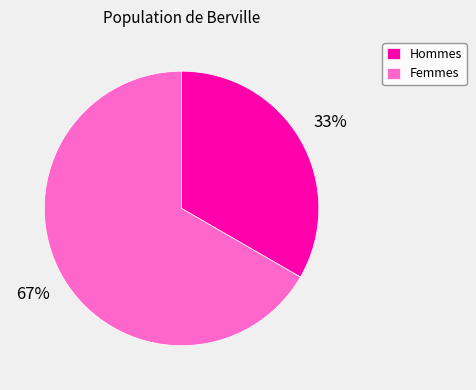

How many slices are in this pie chart?

2